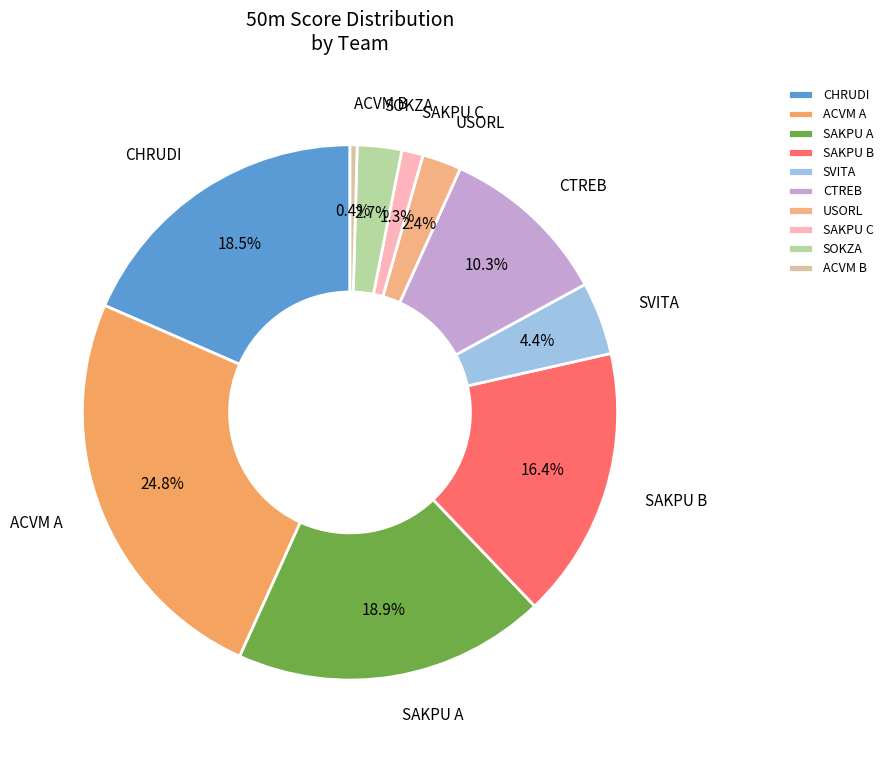

Count the number of slices in the pie.

10